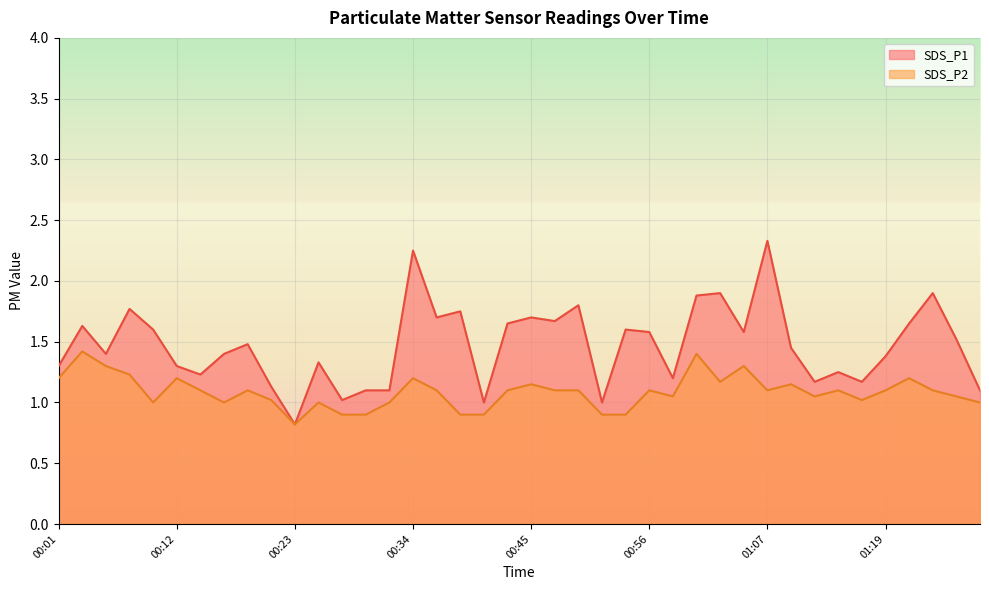

Rank the categories by SDS_P1 value from highest to lowest.

01:07, 00:34, 01:02, 01:24, 01:00, 00:49, 00:07, 00:38, 00:36, 00:45, 00:47, 00:43, 01:21, 00:03, 00:10, 00:54, 00:56, 01:04, 01:27, 00:18, 01:09, 00:05, 00:16, 01:19, 00:25, 00:01, 00:12, 01:14, 00:14, 00:58, 01:11, 01:16, 00:21, 00:29, 00:31, 01:29, 00:27, 00:40, 00:51, 00:23